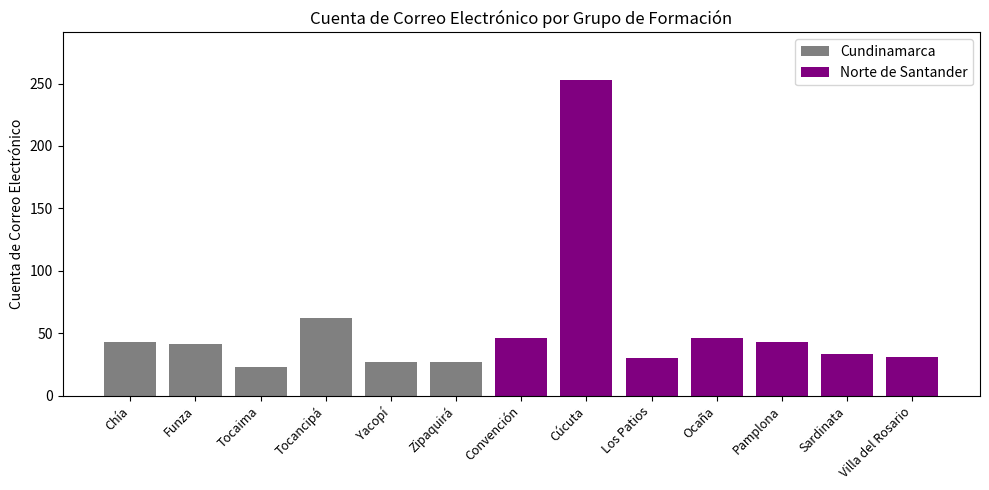

What is the approximate value at Convención, to the nearest 5?

45